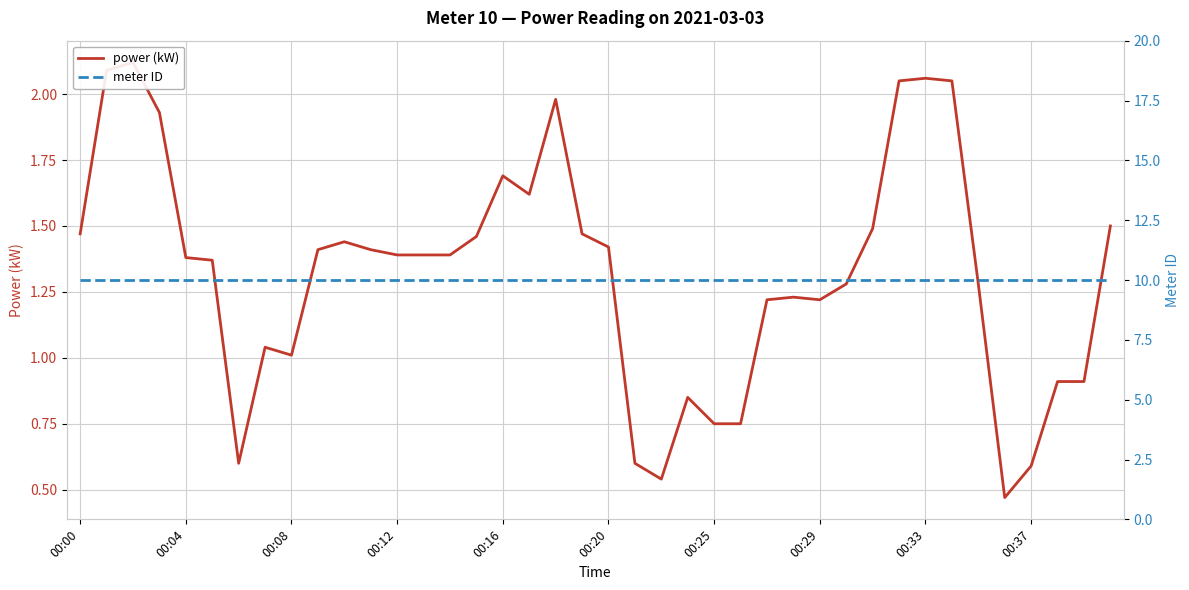

What is the smallest value displayed?

0.5